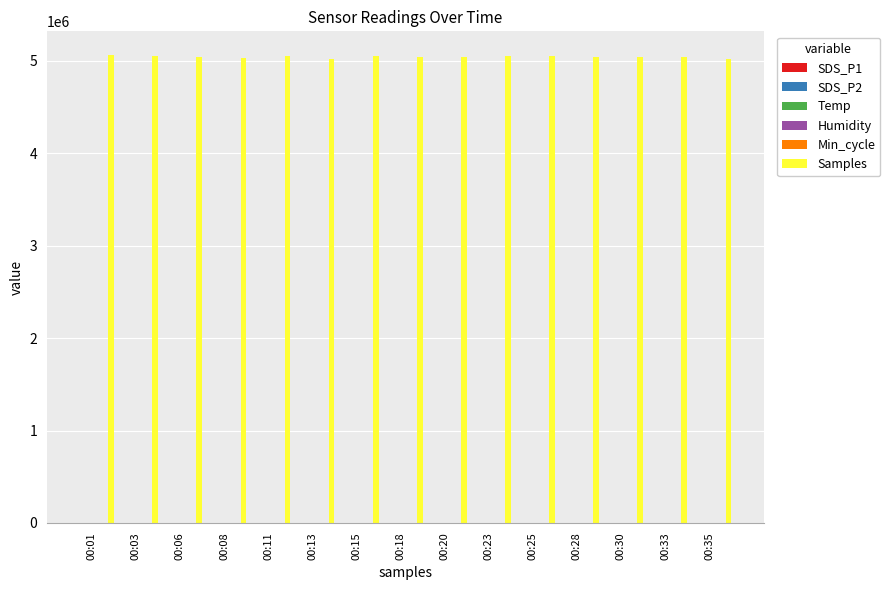

Which series has the largest total across all categories?

Samples